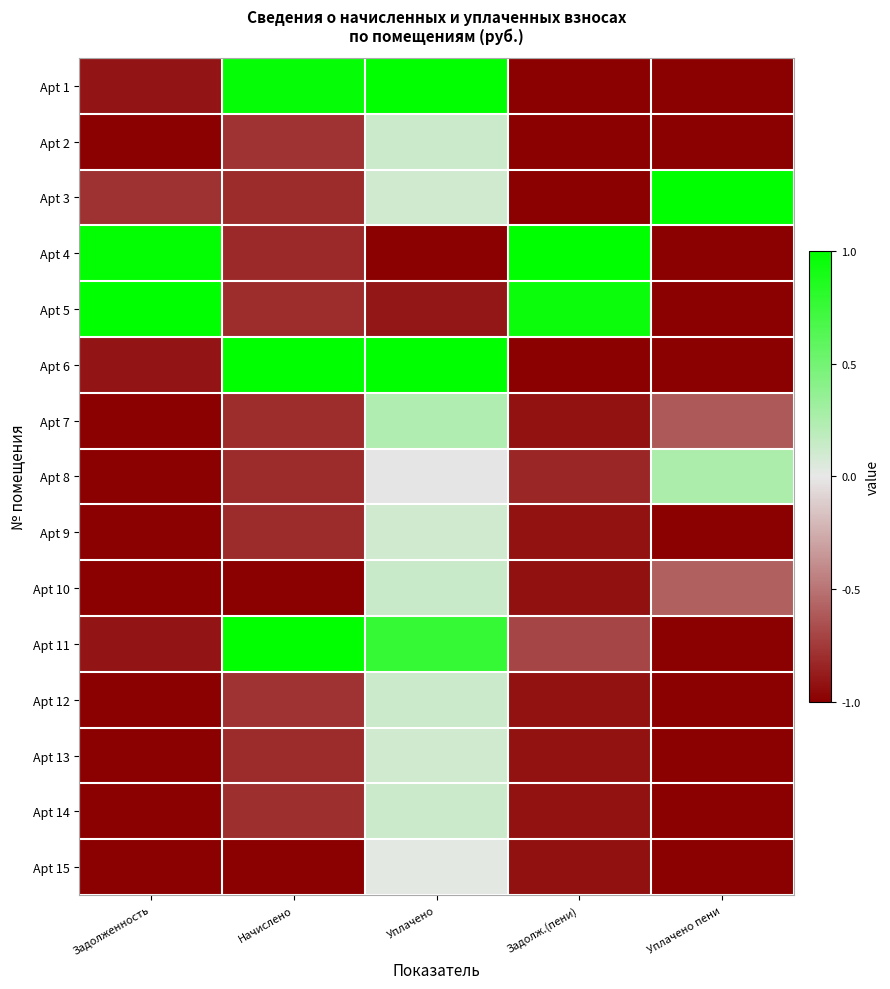

Which label corresponds to the smallest value in the chart?

Задолж.(пени)